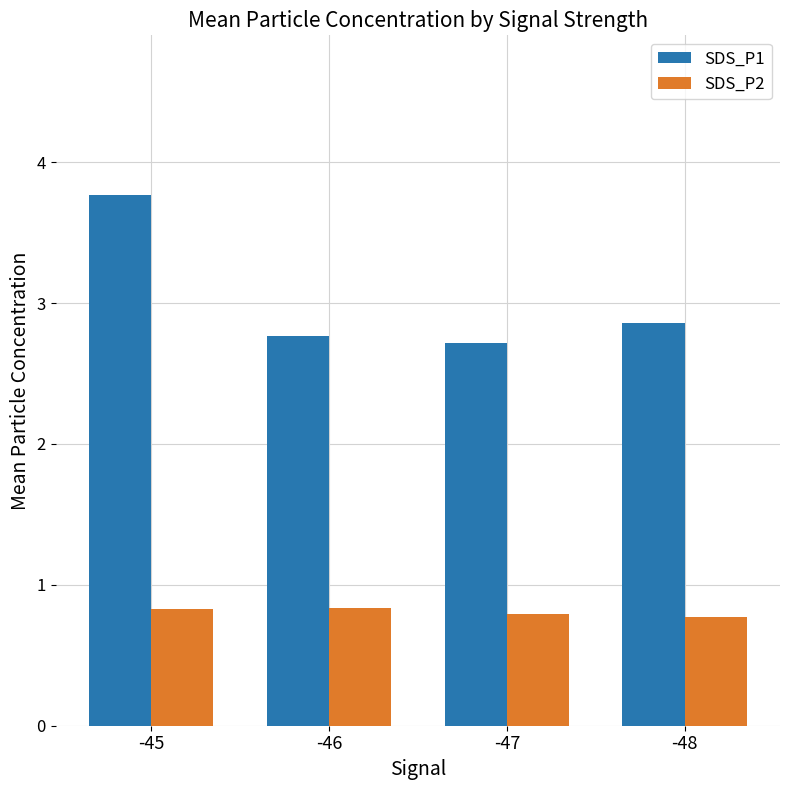

How many bars are there in total?

8